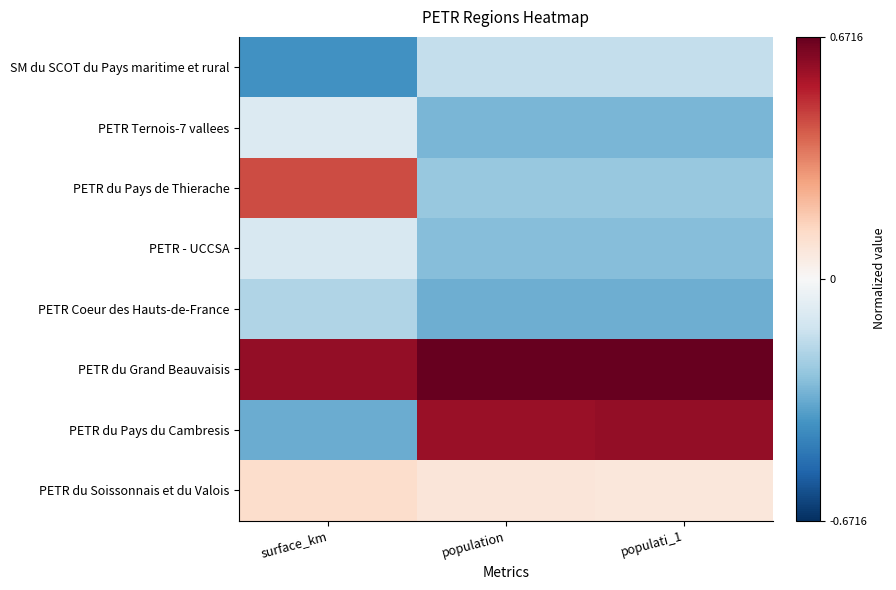

At surface_km, list the series in order from largest to smallest.

PETR du Grand Beauvaisis, PETR du Pays de Thierache, PETR du Soissonnais et du Valois, PETR Ternois-7 vallees, PETR - UCCSA, PETR Coeur des Hauts-de-France, PETR du Pays du Cambresis, SM du SCOT du Pays maritime et rural